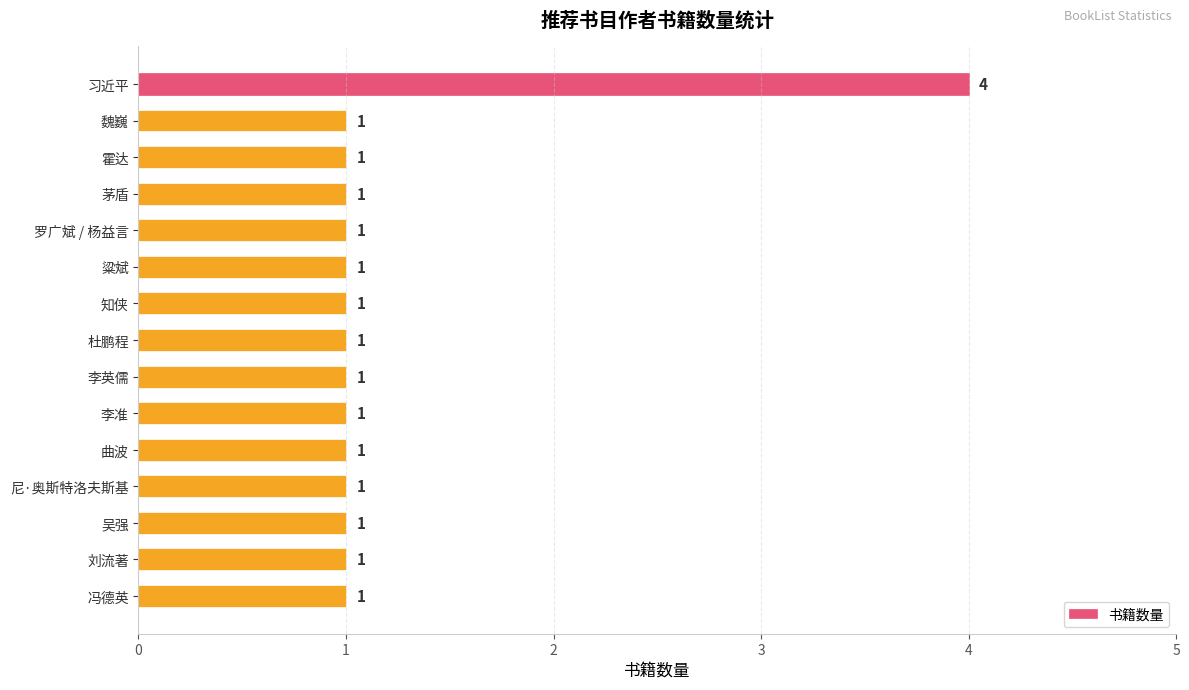

What is the difference between the maximum and minimum values?

3